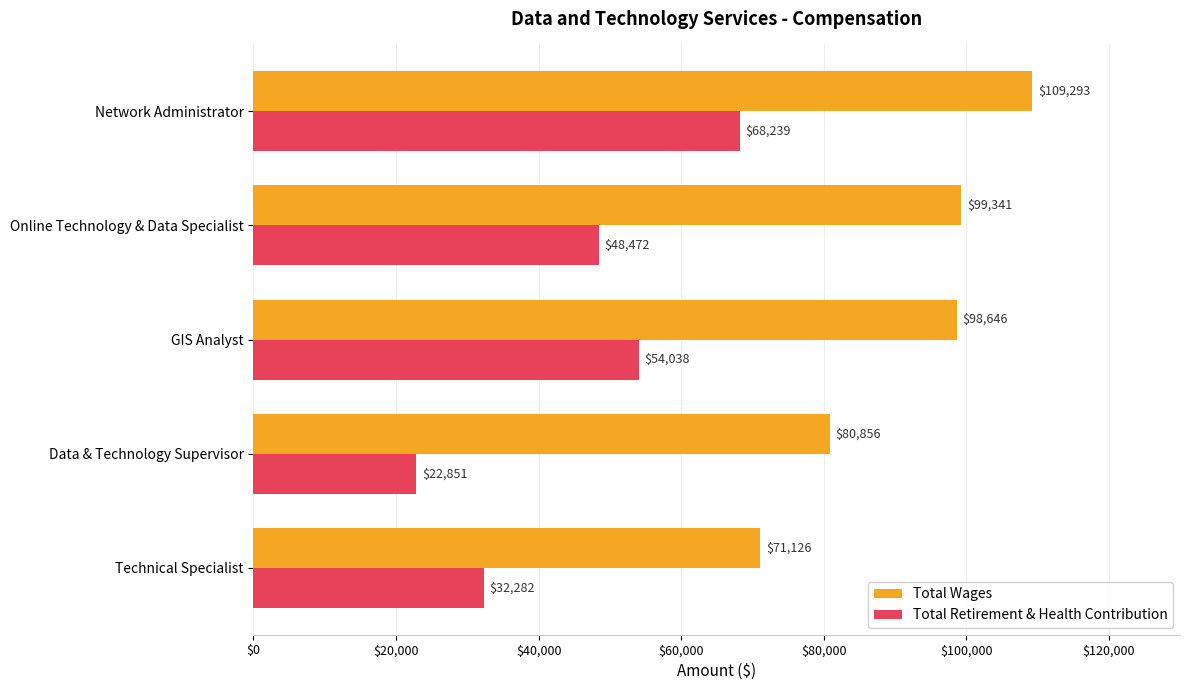

List the series in order of their peak value, lowest first.

Total Retirement & Health Contribution, Total Wages